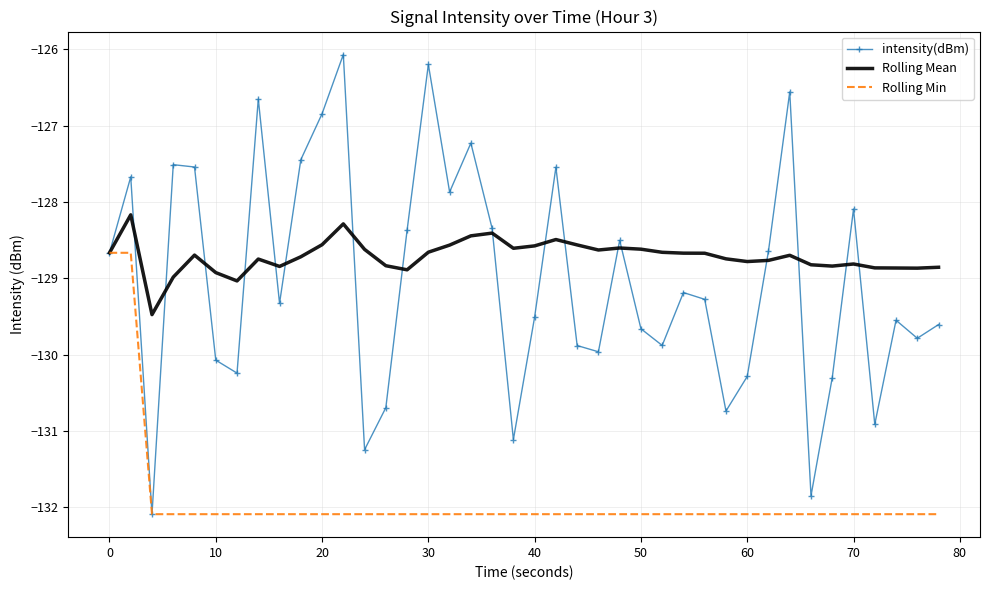

Which series has the largest range (max minus min)?

intensity(dBm)